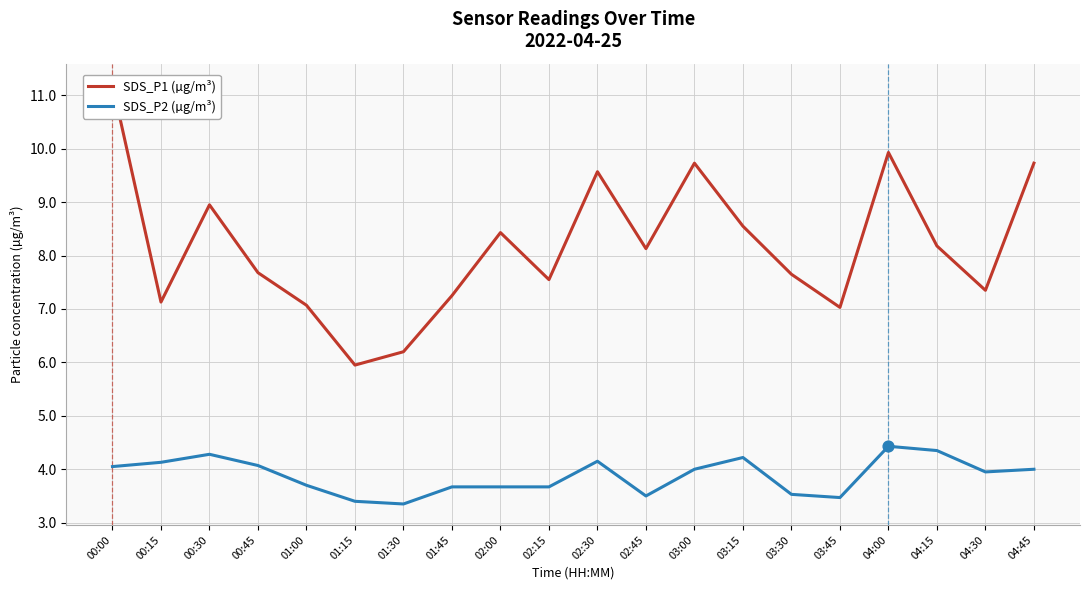

What is the total value across all series at 04:15?

12.5